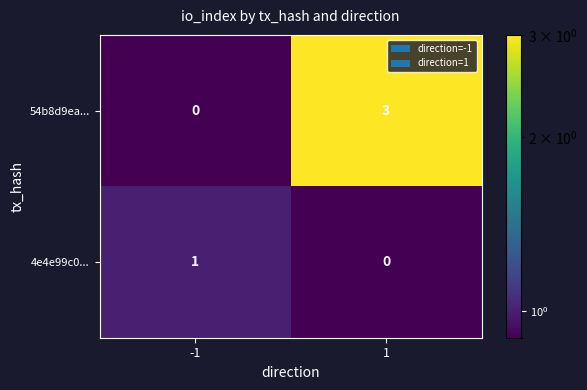

The 54b8d9ea... series shows 0 at -1. True or false?

True